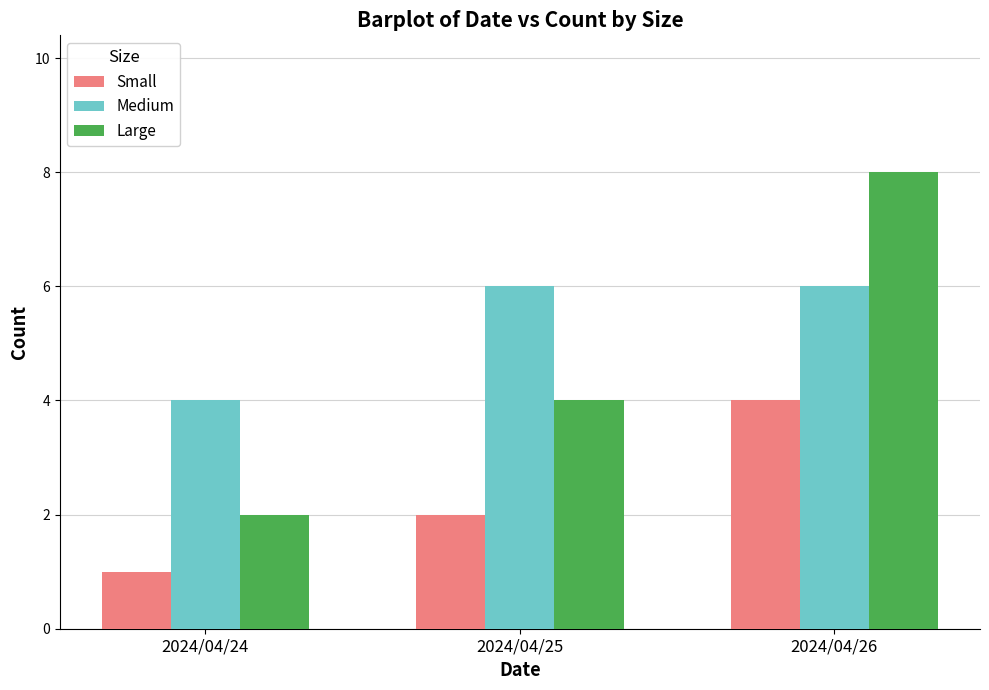

At which category is the sum across all series the highest?

2024/04/26